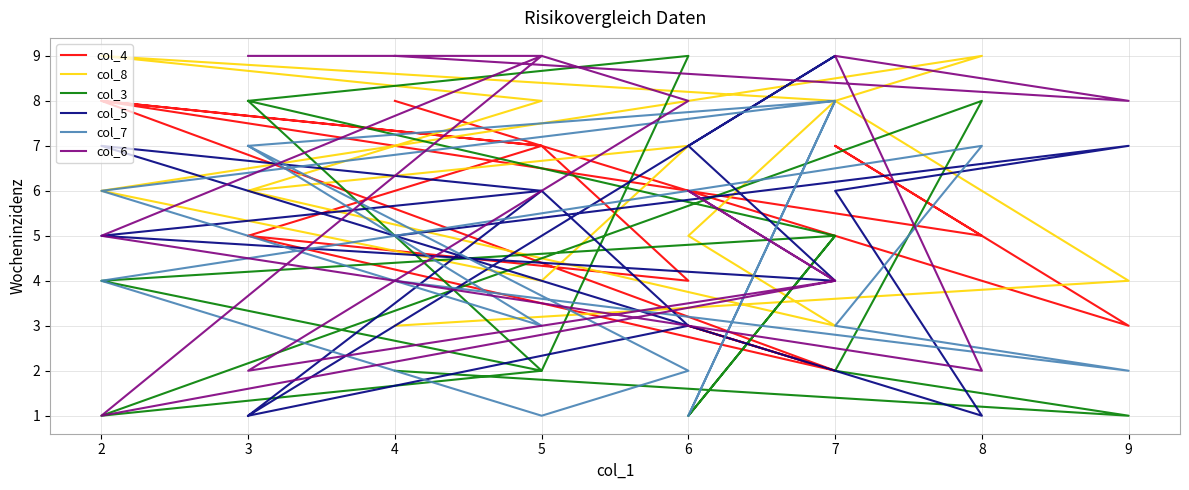

Between 7 and 3, which is larger?

3